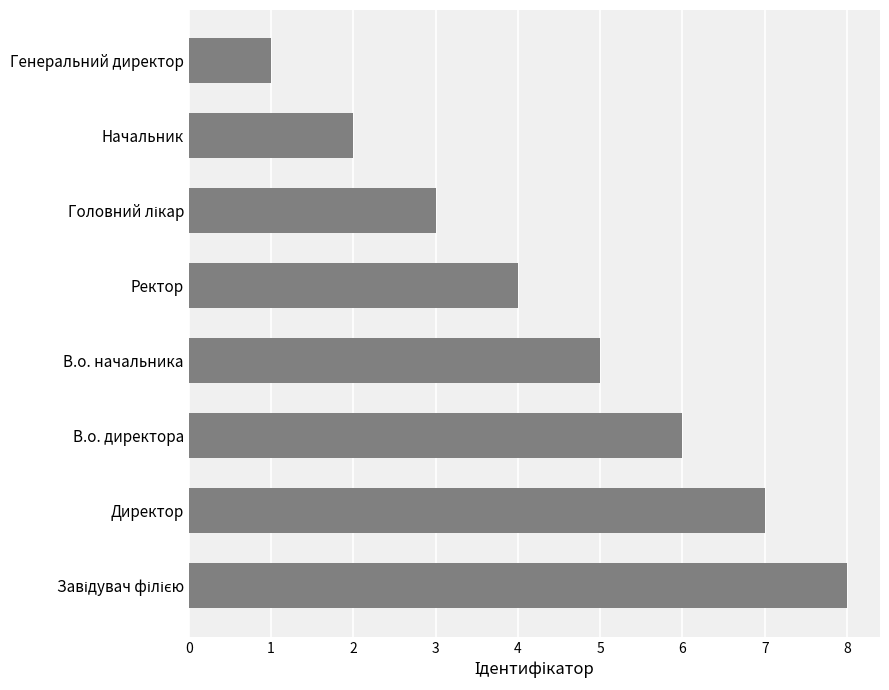

Where is the data nearest to the value 4?

Ректор